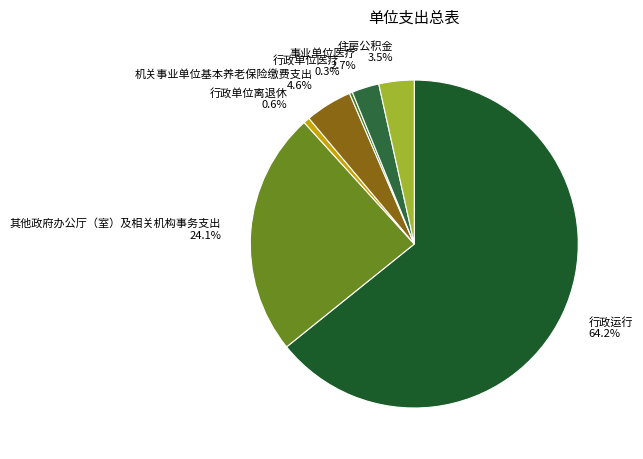

Which has a higher value, 住房公积金 or 行政单位离退休?

住房公积金